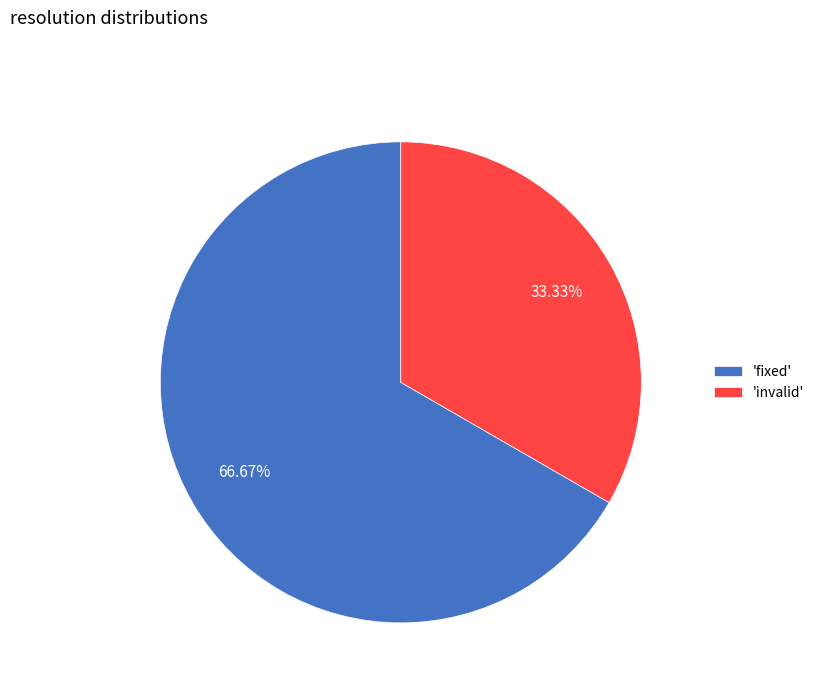

Between 'invalid' and 'fixed', which is larger?

'fixed'